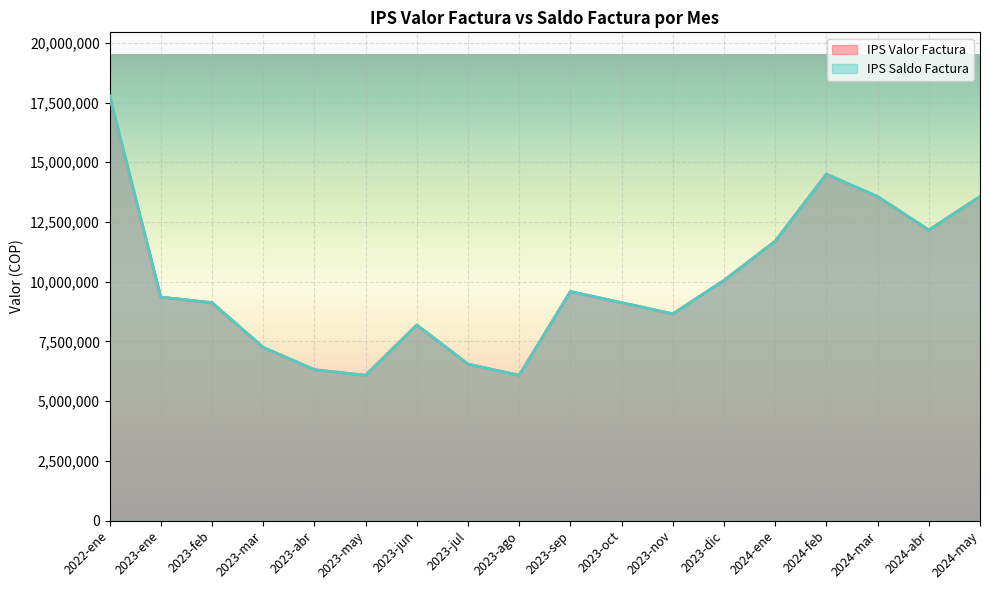

What is the sum of the IPS Valor Factura values at 2023-may and 2023-feb?

15200900